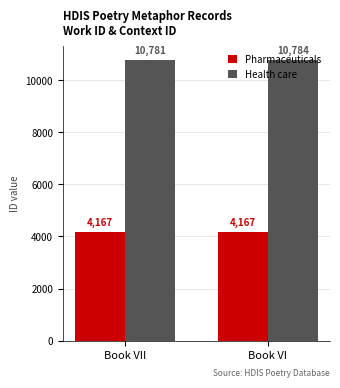

Rank the series by their average value, from highest to lowest.

Health care, Pharmaceuticals